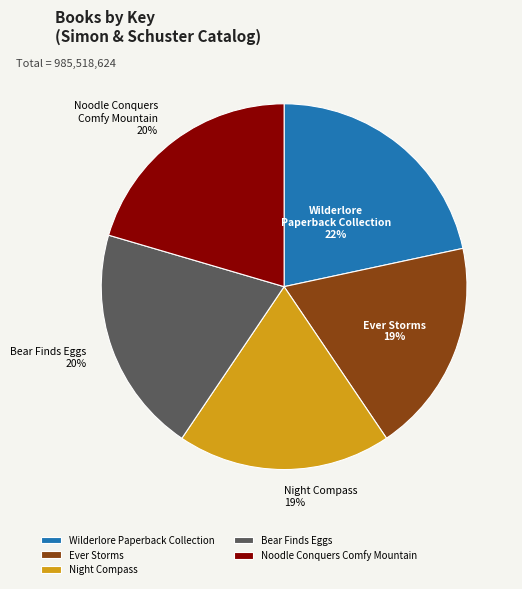

Is the sum of Wilderlore Paperback Collection and Noodle Conquers Comfy Mountain greater than half?

No